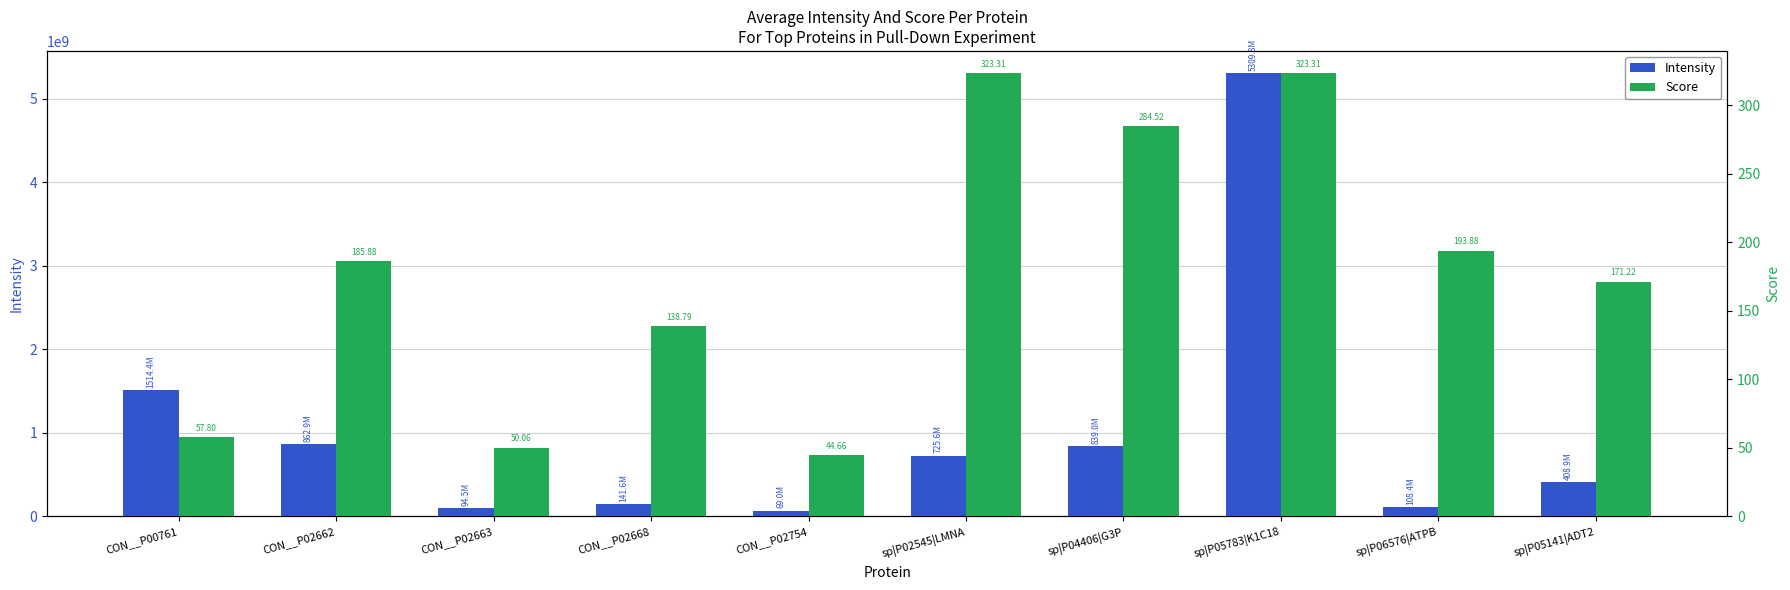

Is it true that Score equals 165.8 at sp|P04406|G3P?

False